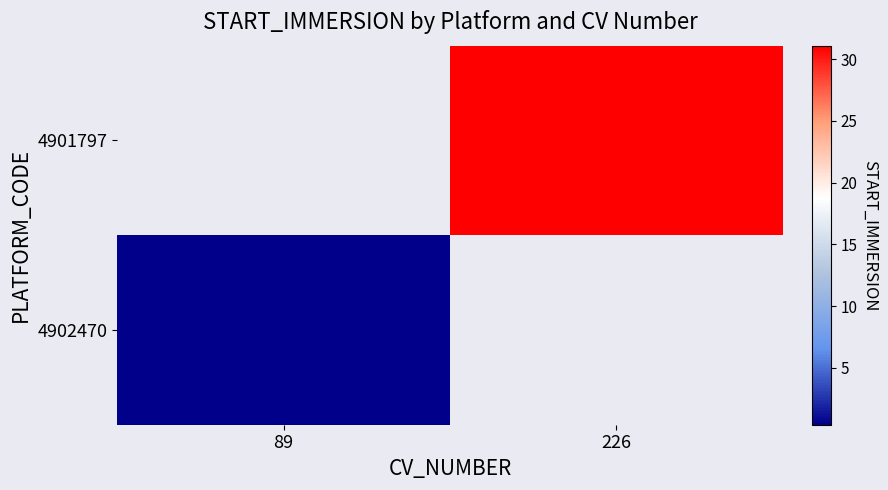

What is the maximum value shown in the chart?

31.1